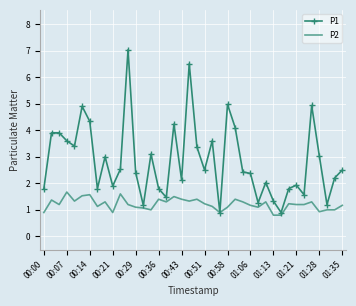

Which series has the largest range (max minus min)?

P1